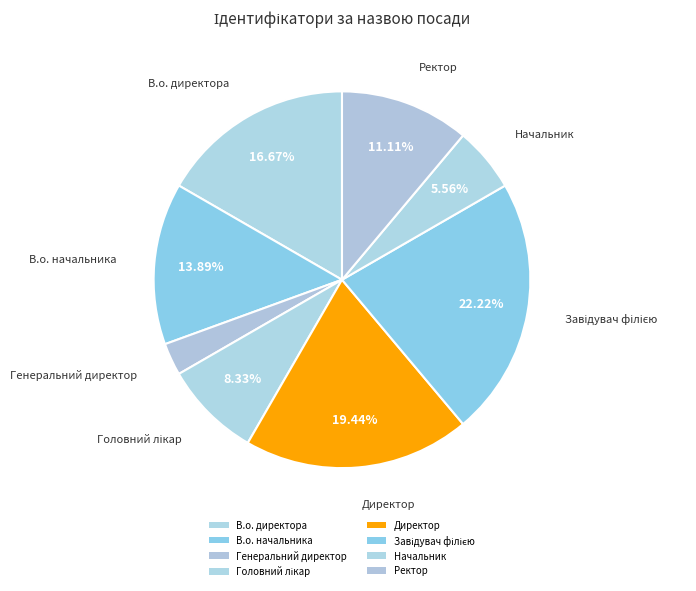

To the nearest percent, what portion does Директор represent?

19%